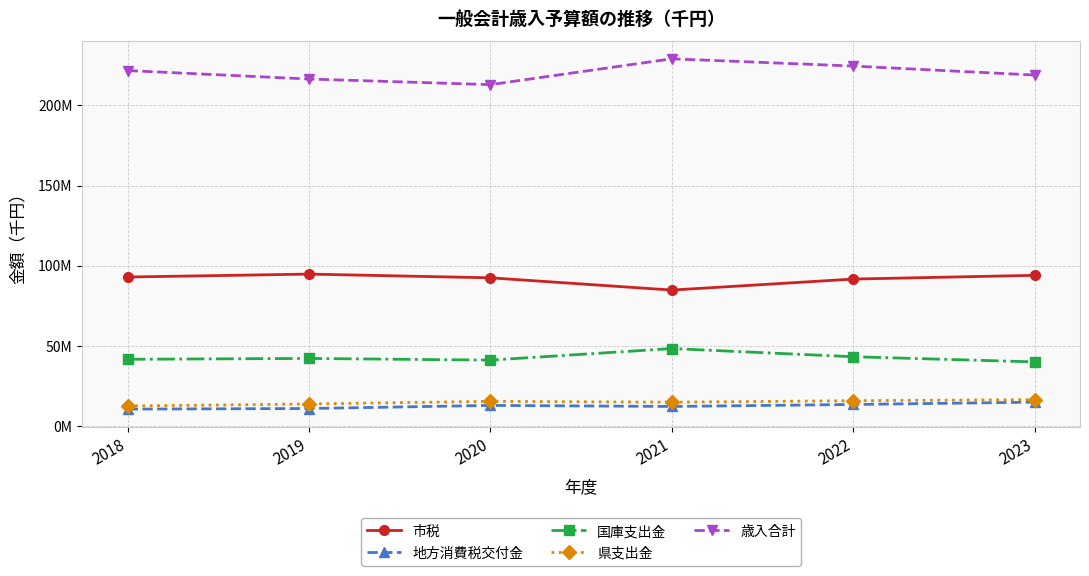

Reading right to left, list all the values displayed in this chart.

市税: 93911000	91573000	84703000	92356000	94681000	92856000
地方消費税交付金: 14700000	13251000	12010000	12670000	10730000	10366000
国庫支出金: 39848948	43069574	48166035	40960851	42005527	41479176
県支出金: 16268950	15614906	14680646	15220732	13560906	12295459
歳入合計: 218980000	224600000	229140000	213000000	216500000	221800000